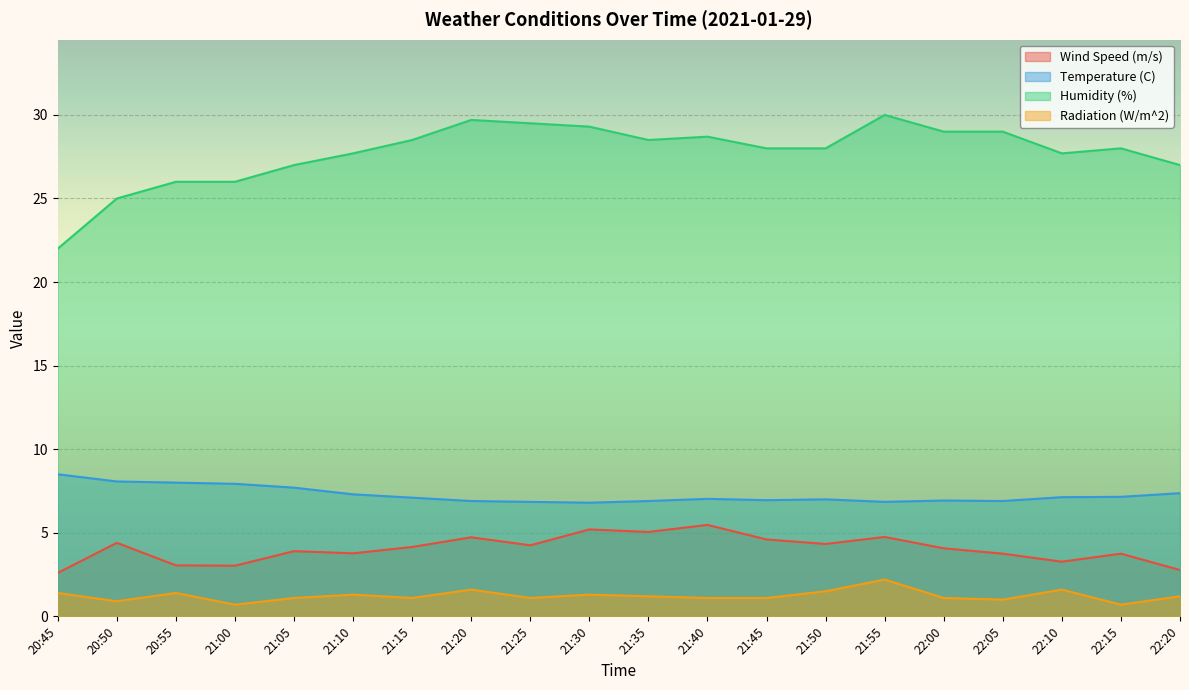

How many lines are shown in the chart?

4